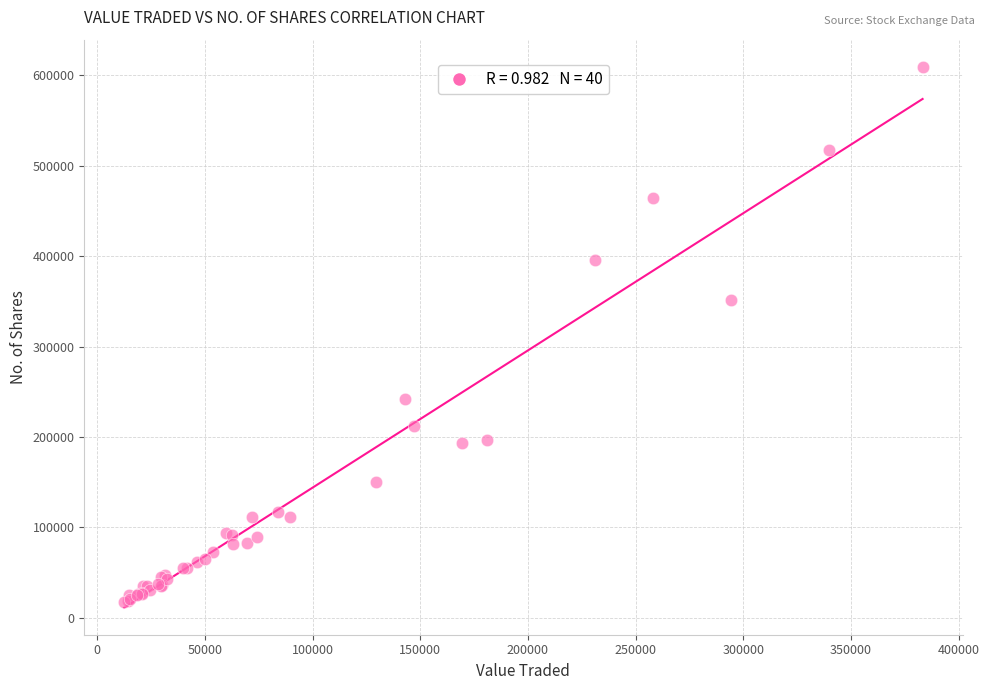

What Y value in the scatter plot is closest to 313625?

351758